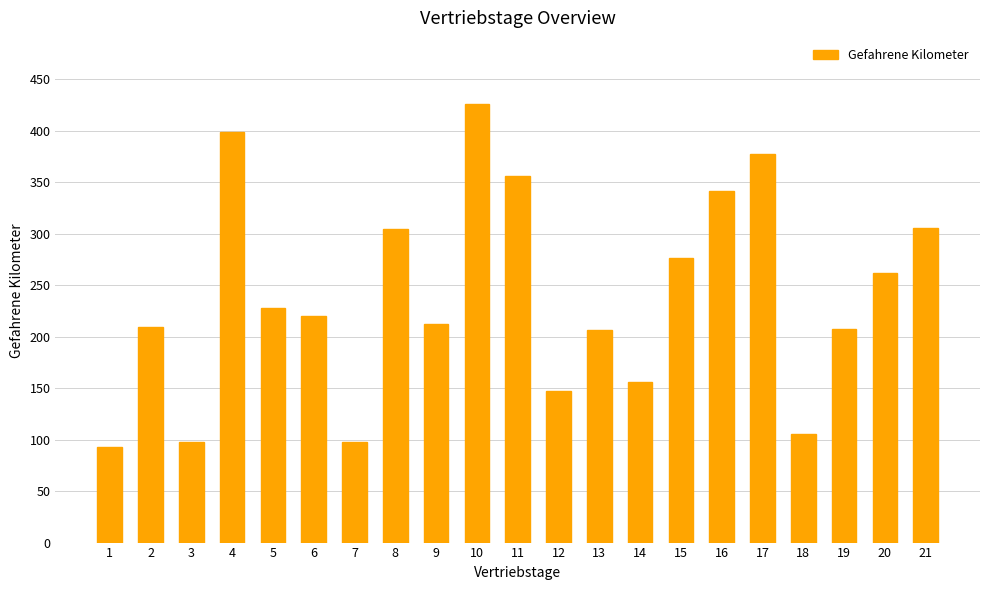

What is the value of the 13th bar from the left?

206